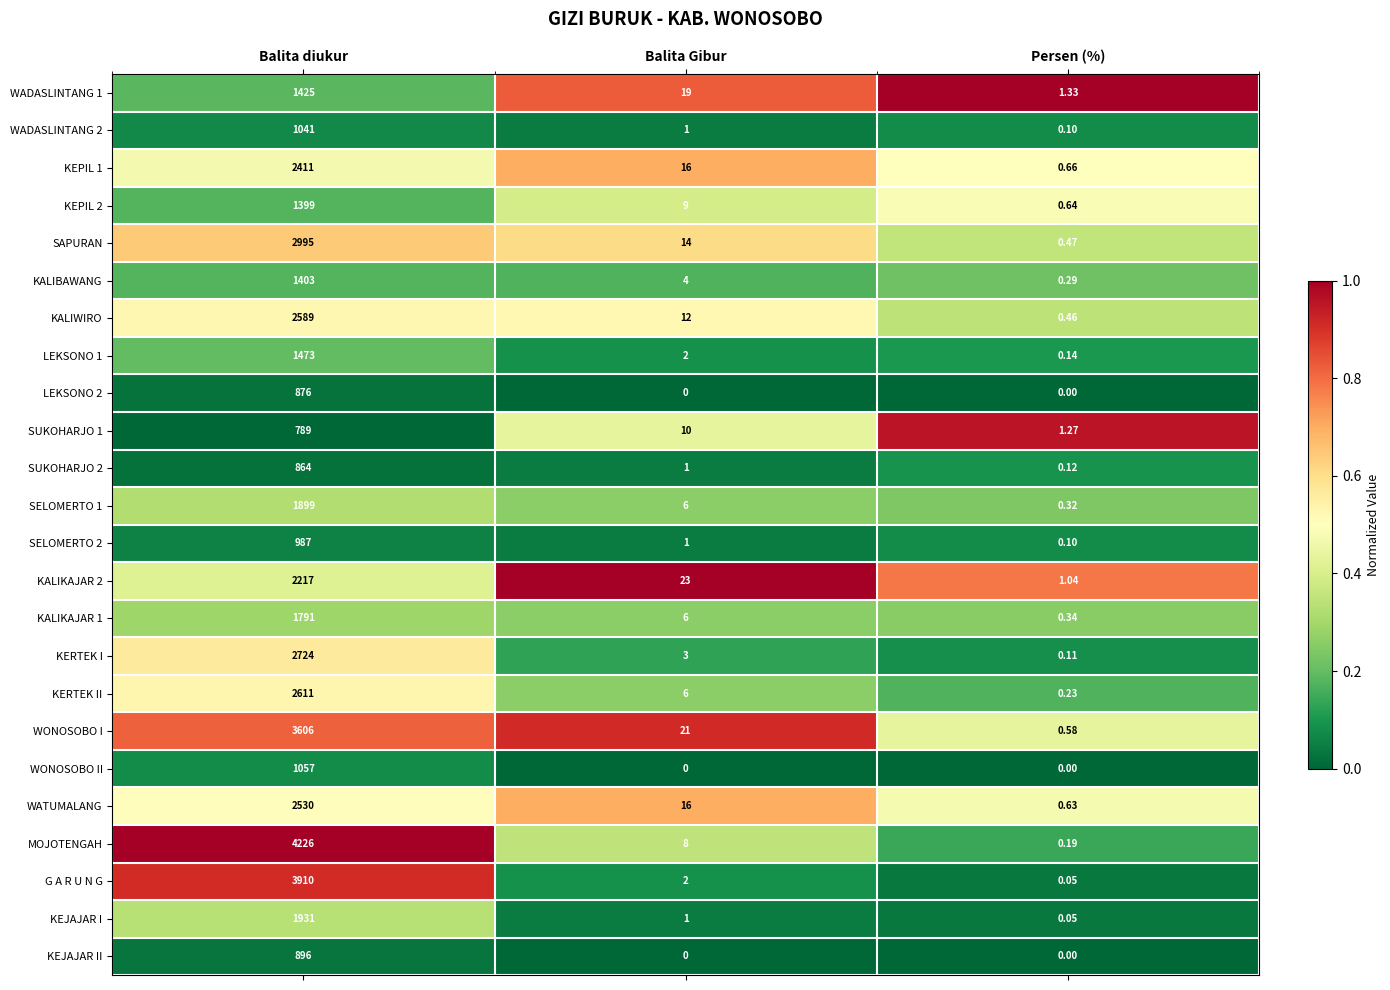

At which category is the sum across all series the highest?

Balita diukur